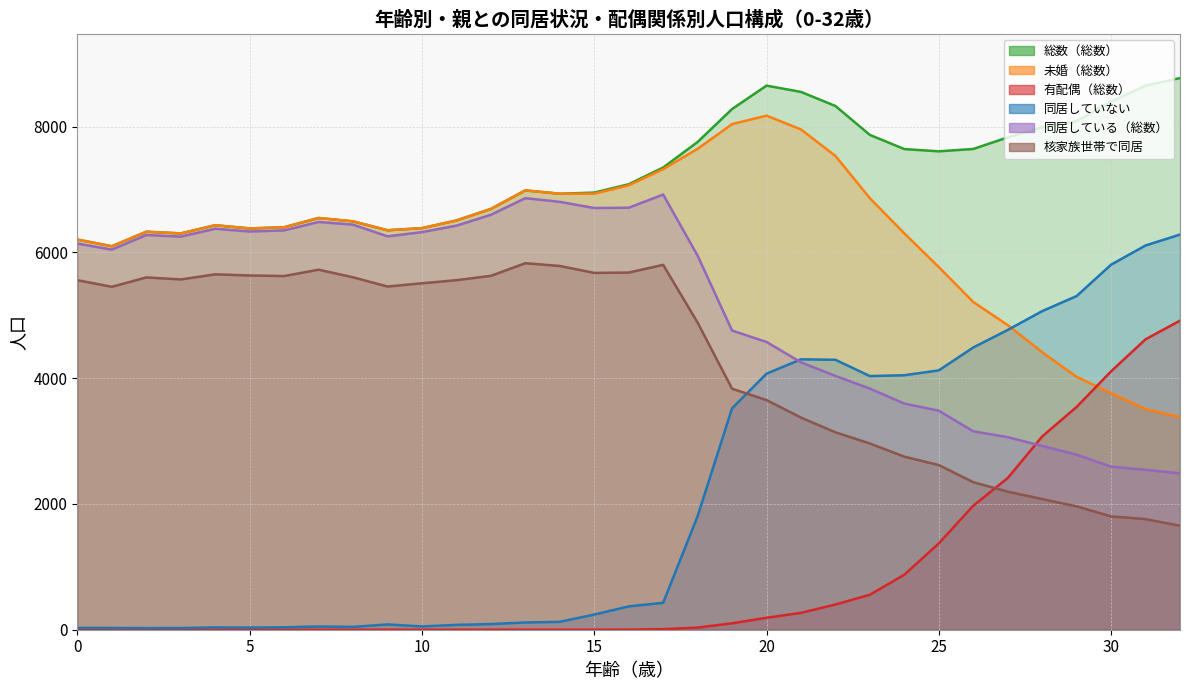

Does the chart display data point markers on the line(s)?

No